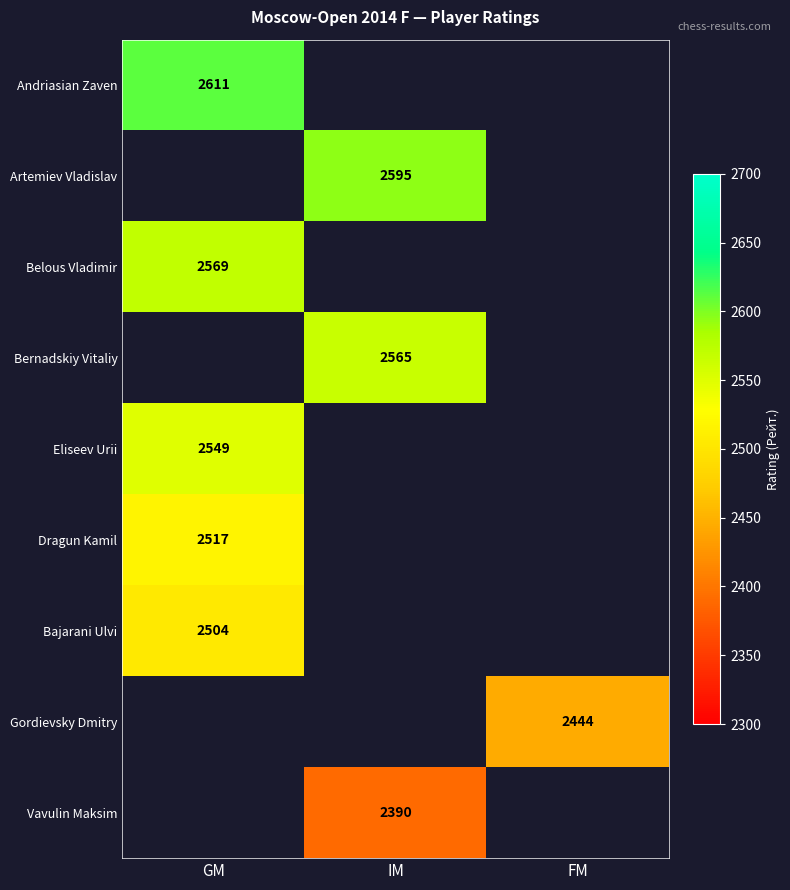

Which category has the lowest value across all series?

IM